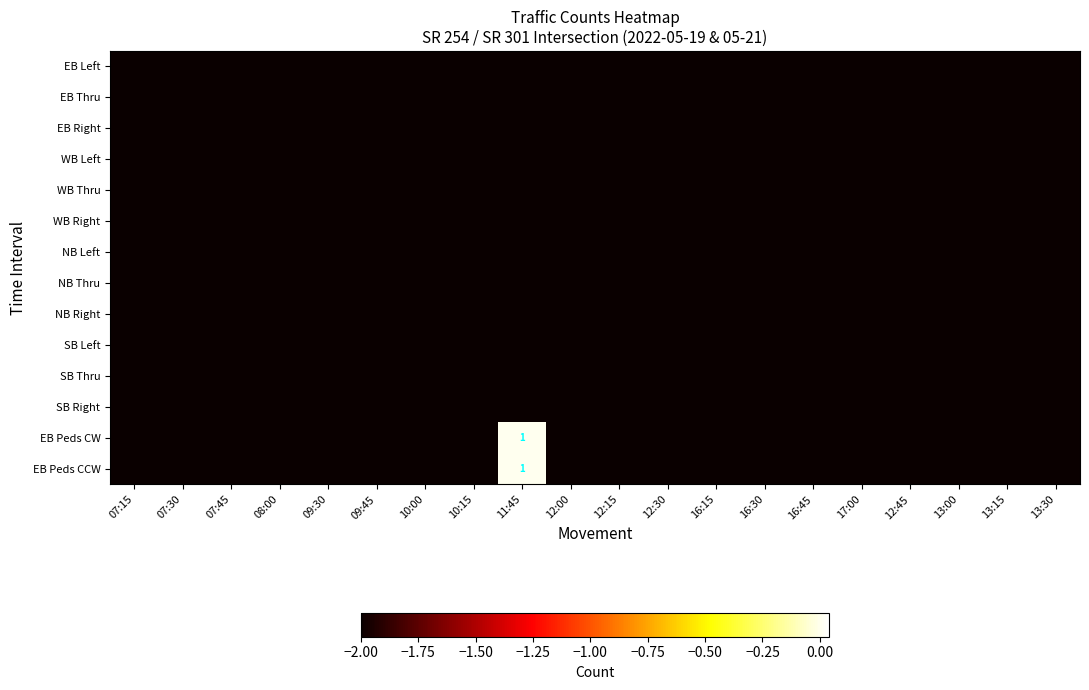

The WB Thru series shows -3.1 at 17:00. True or false?

False